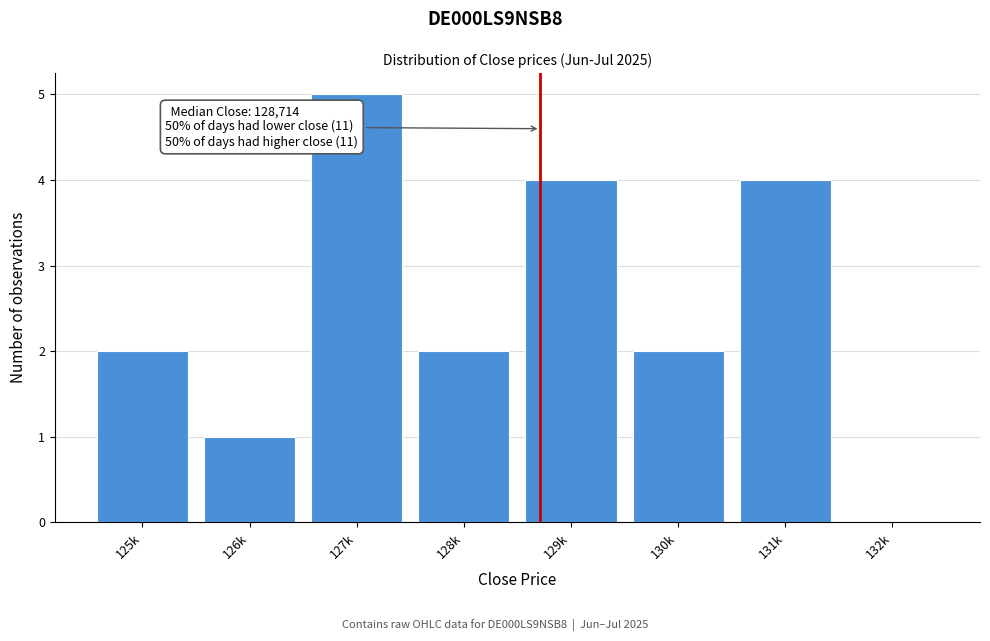

Reading left to right, extract all data points from this chart.

125k=2	126k=1	127k=5	128k=2	129k=4	130k=2	131k=4	132k=0